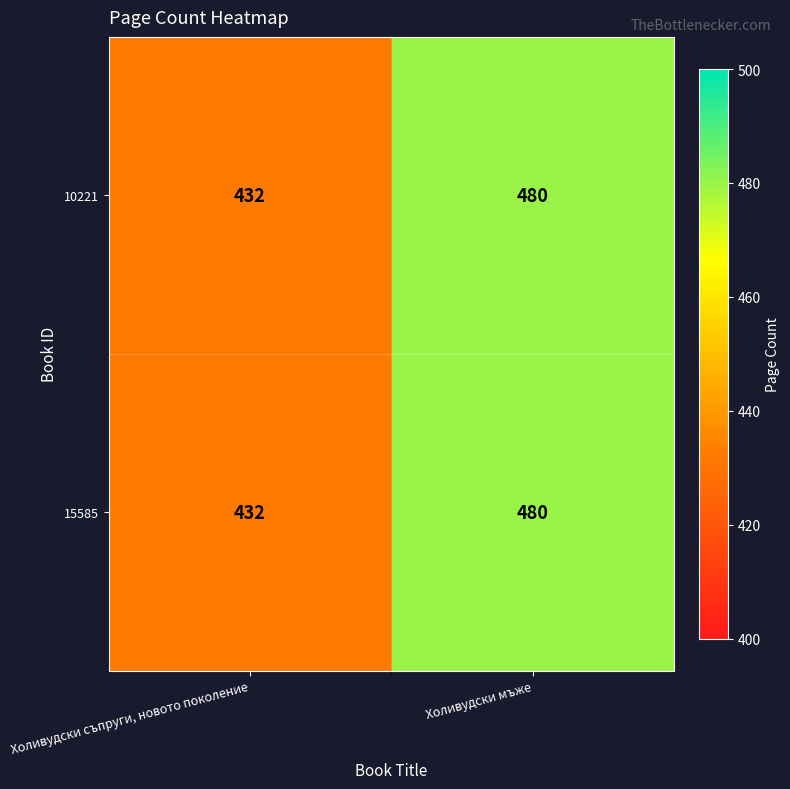

Rank the categories by 15585 value from highest to lowest.

Холивудски мъже, Холивудски съпруги, новото поколение